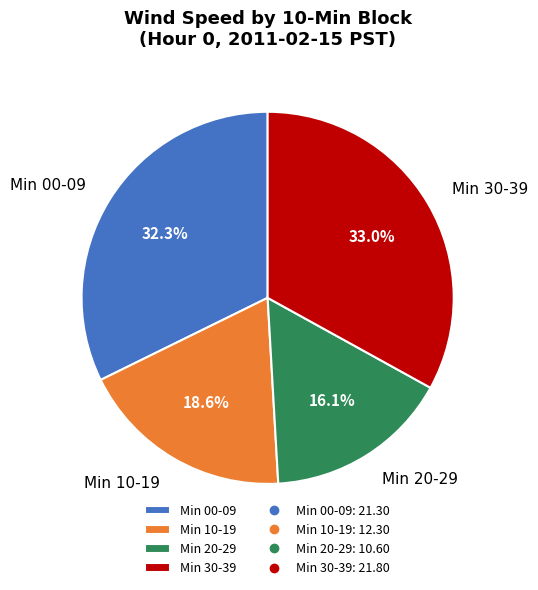

Is Min 10-19 the majority of the pie?

No